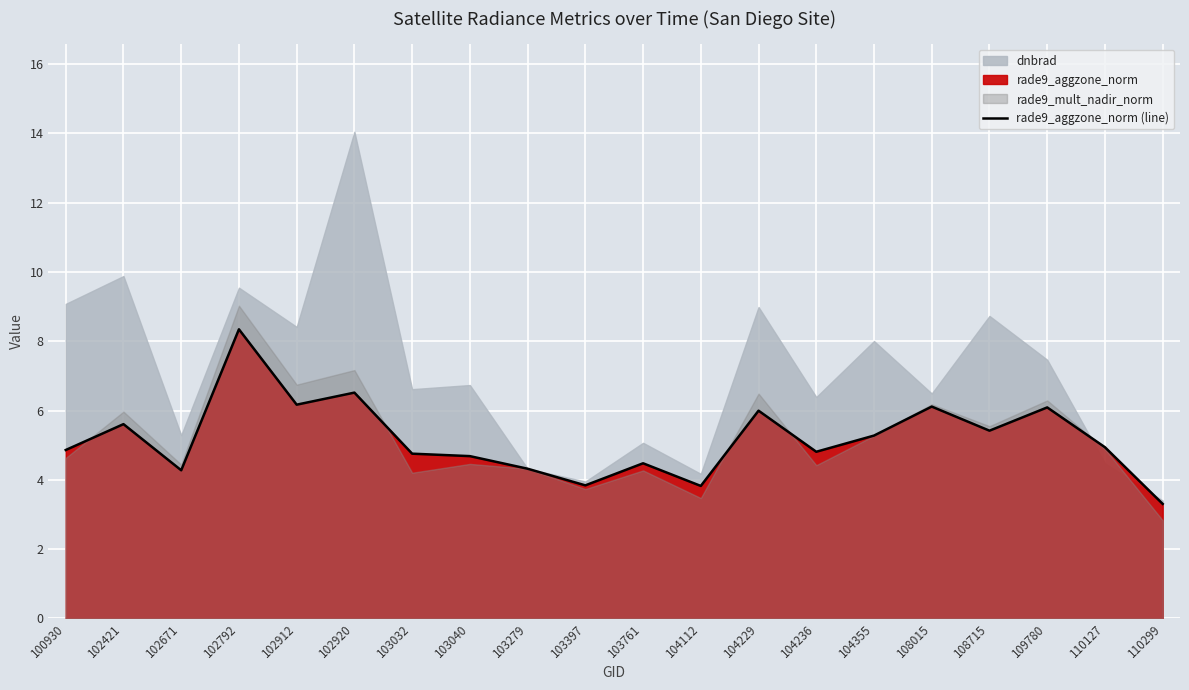

True or false: the data shows 5.4 at 108715.

True